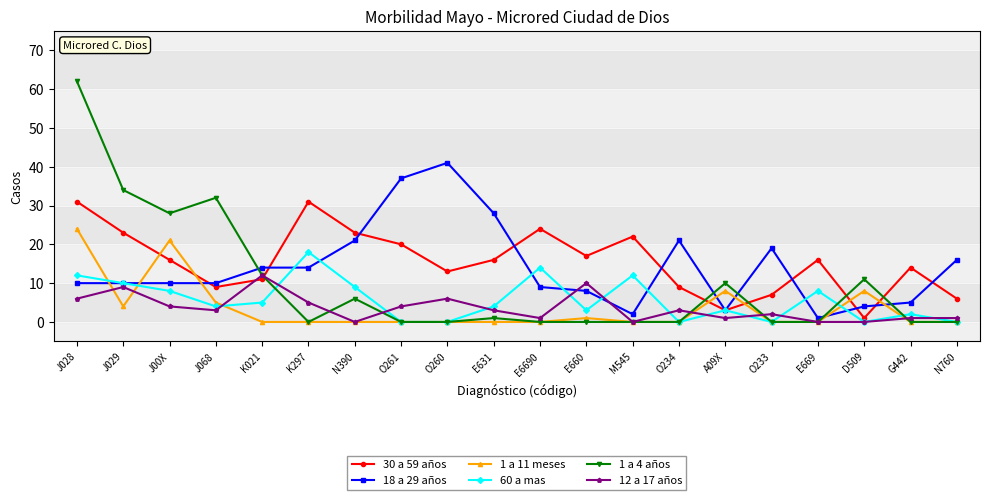

Does the chart have visible grid lines?

Yes